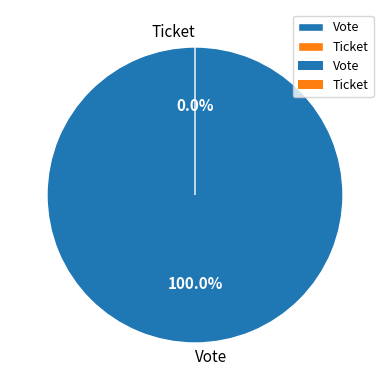

True or false: Vote accounts for 99% of the total.

False